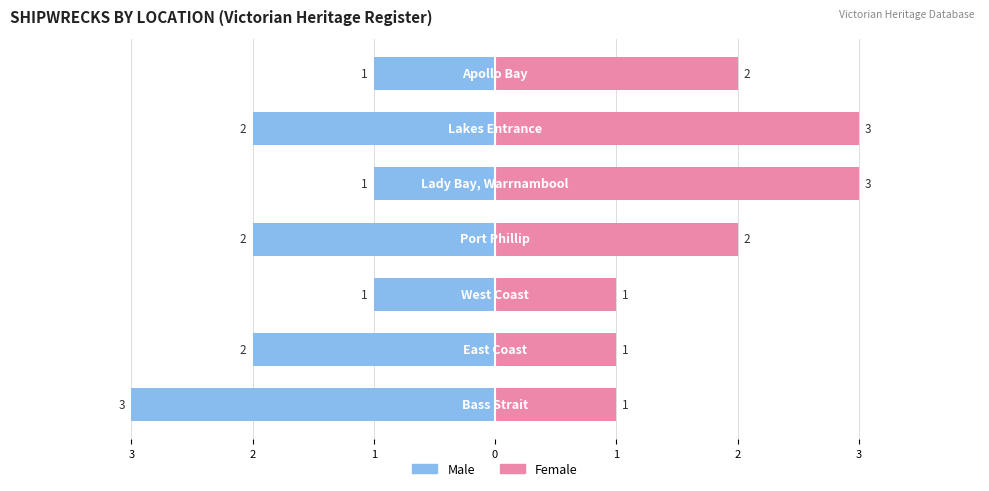

Between 3 and 2, which is larger?

2